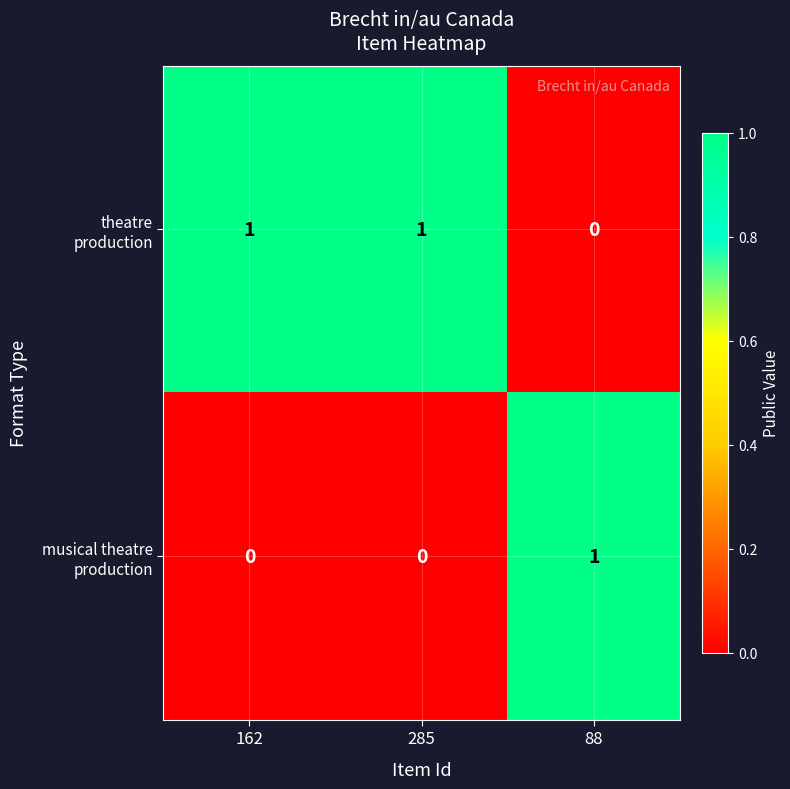

What is the spread (max minus min) of values at 88?

1